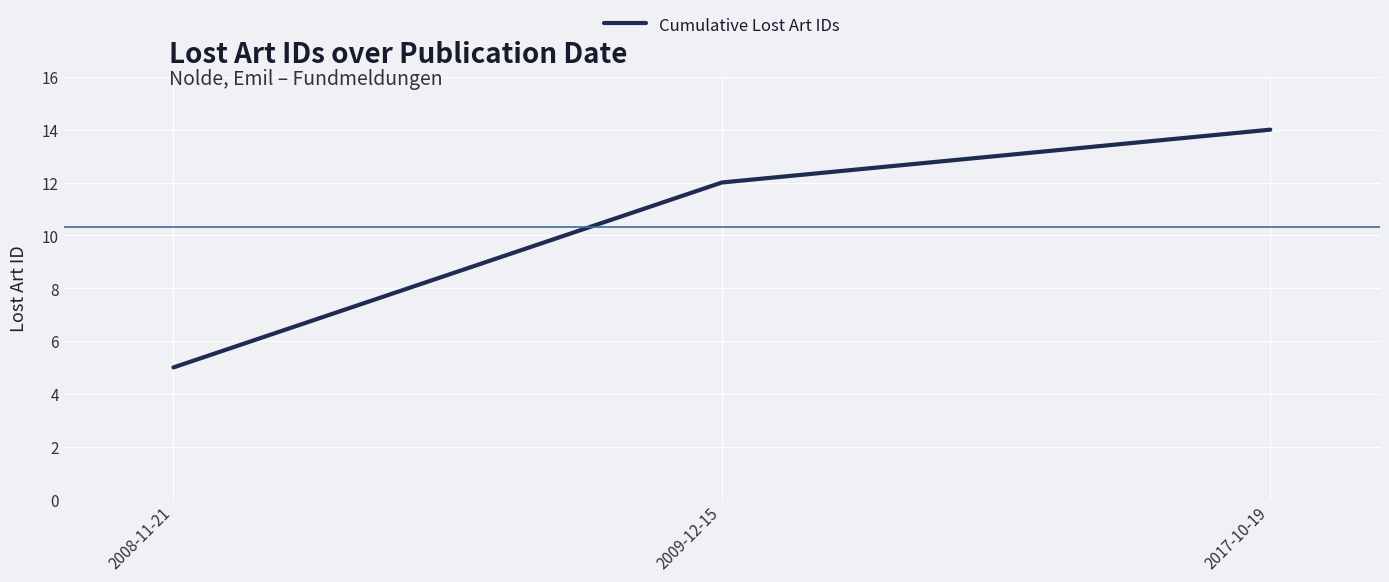

The chart shows a value of 12 at 2009-12-15. True or false?

True